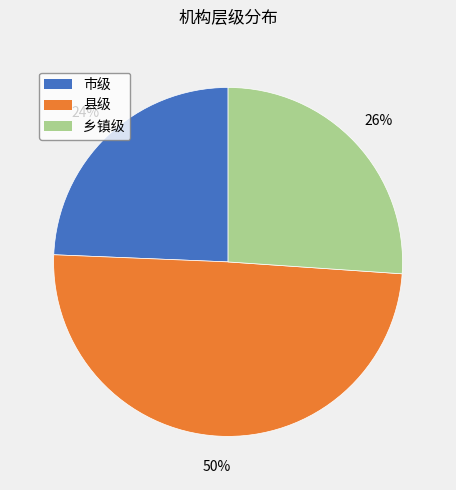

Does any single category account for the majority?

No